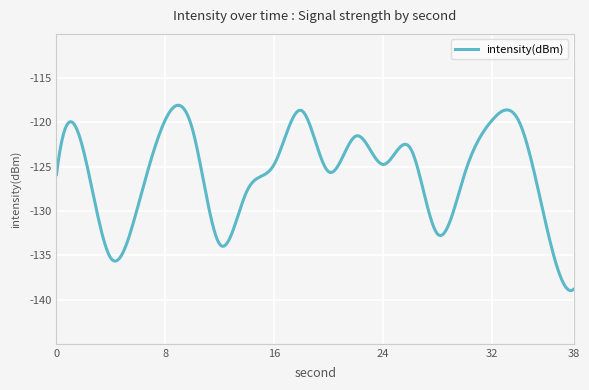

What is the average value?

-125.7